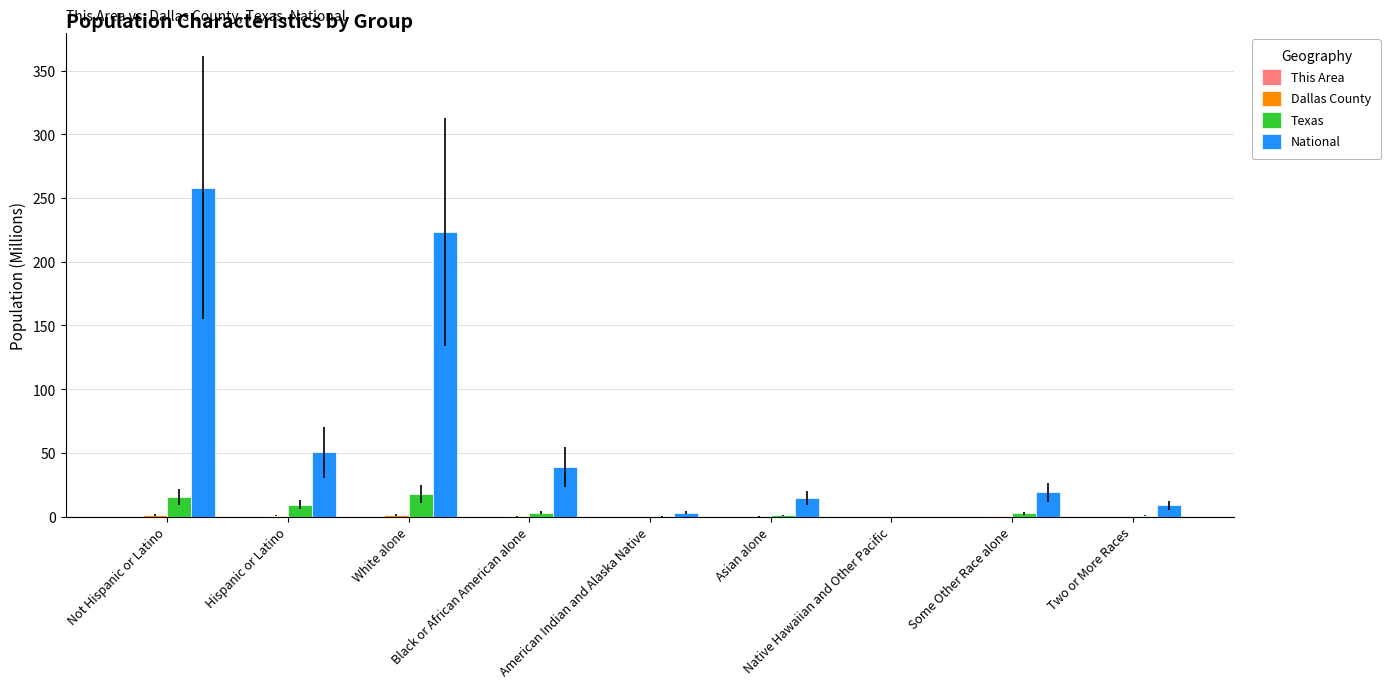

What is the sum of all National values?

617.5